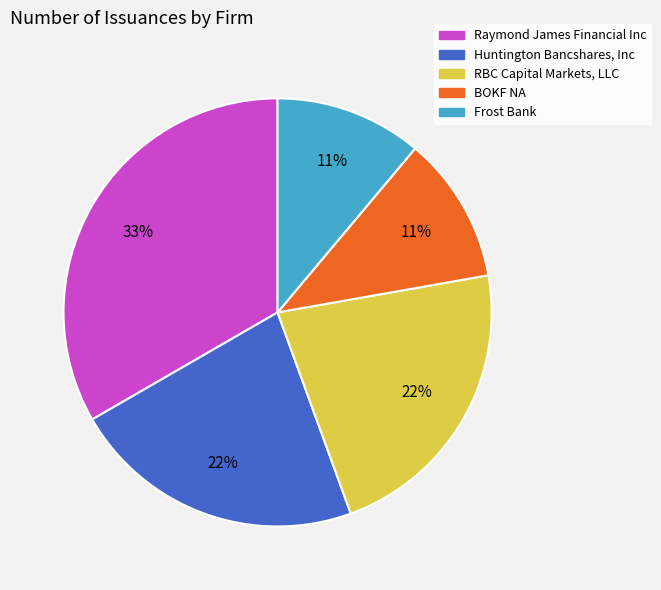

Which has a higher value, Huntington Bancshares, Inc or Frost Bank?

Huntington Bancshares, Inc